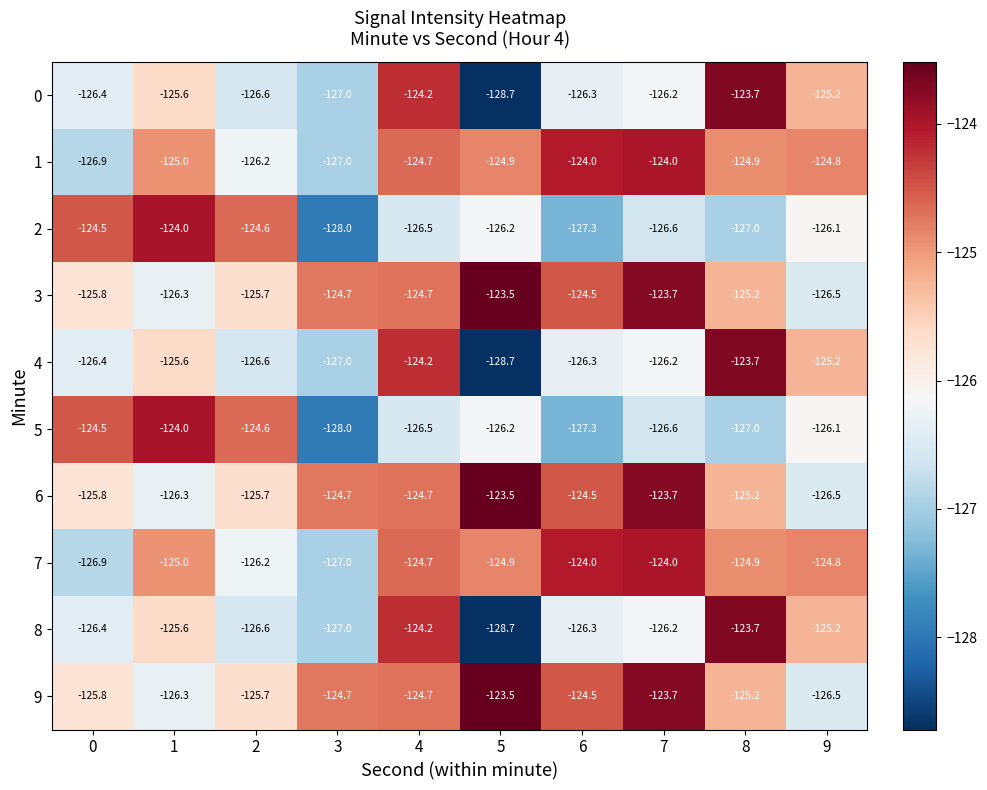

What is the difference between the highest and lowest values at 1?

2.3